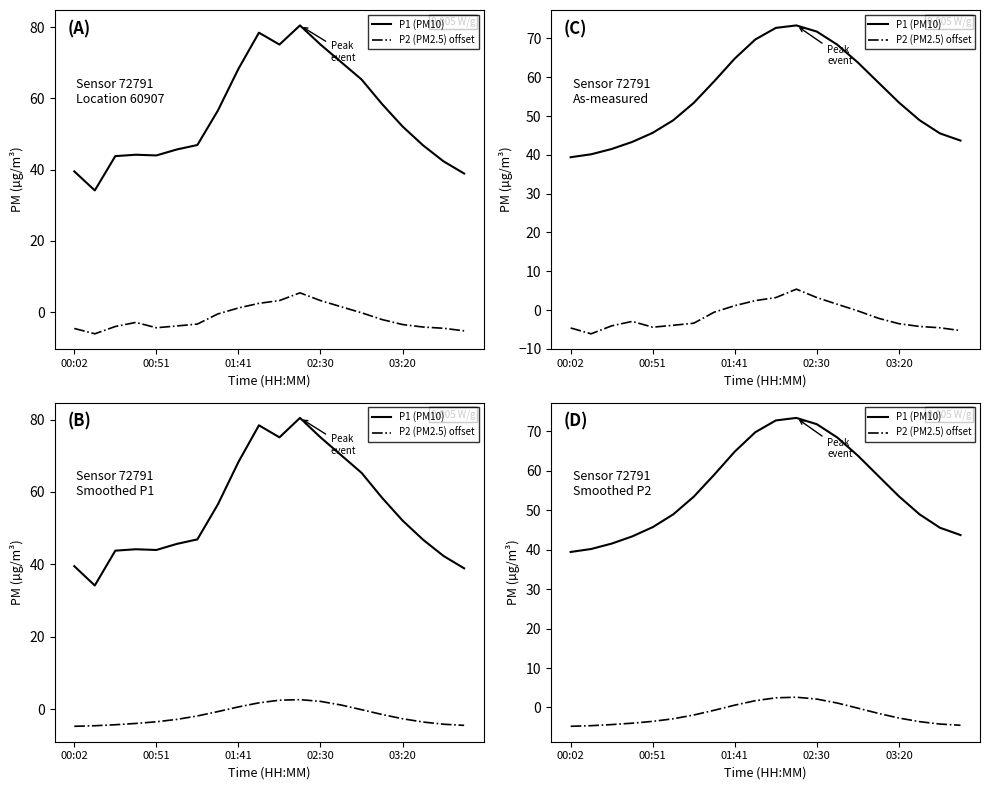

Is it true that P1 (PM10) equals 116.0 at 9?

False